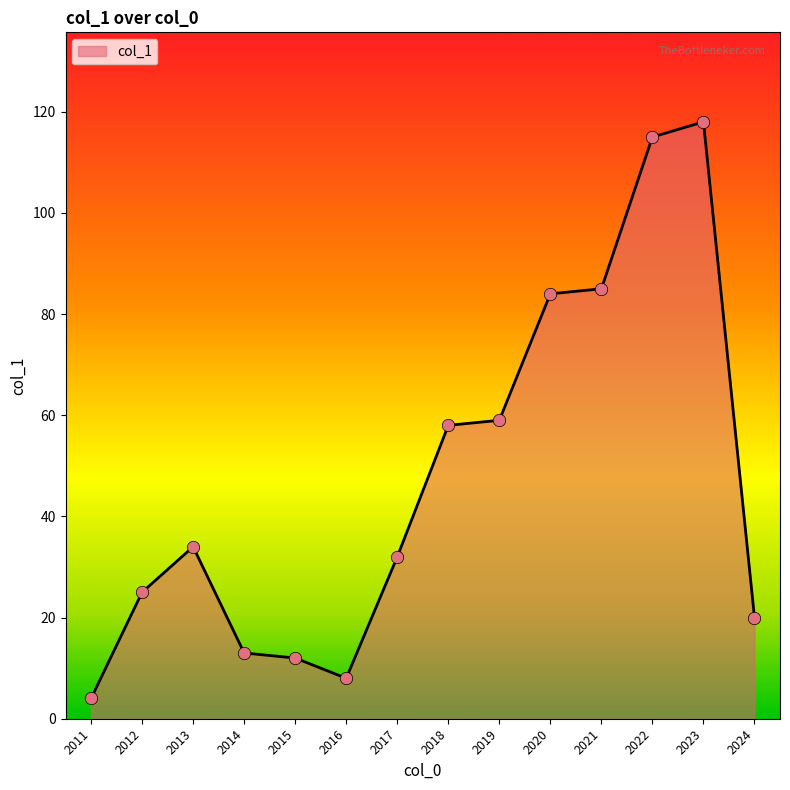

What is the change in value from 2018 to 2023?

+60